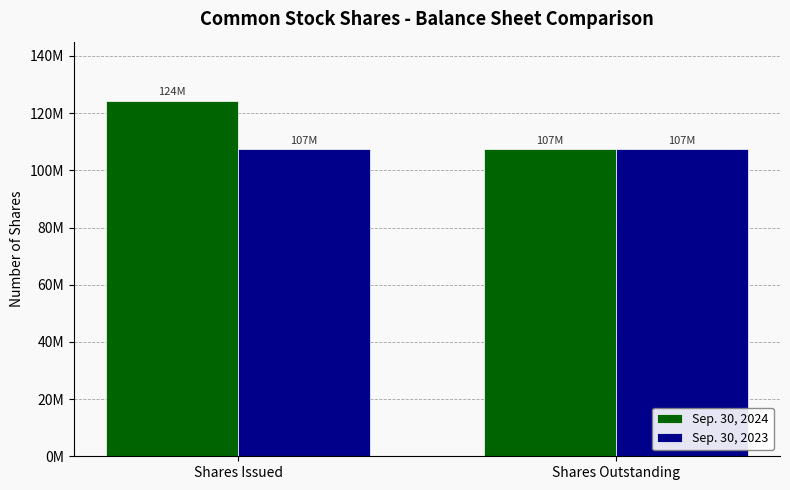

Does the chart contain any negative values?

No